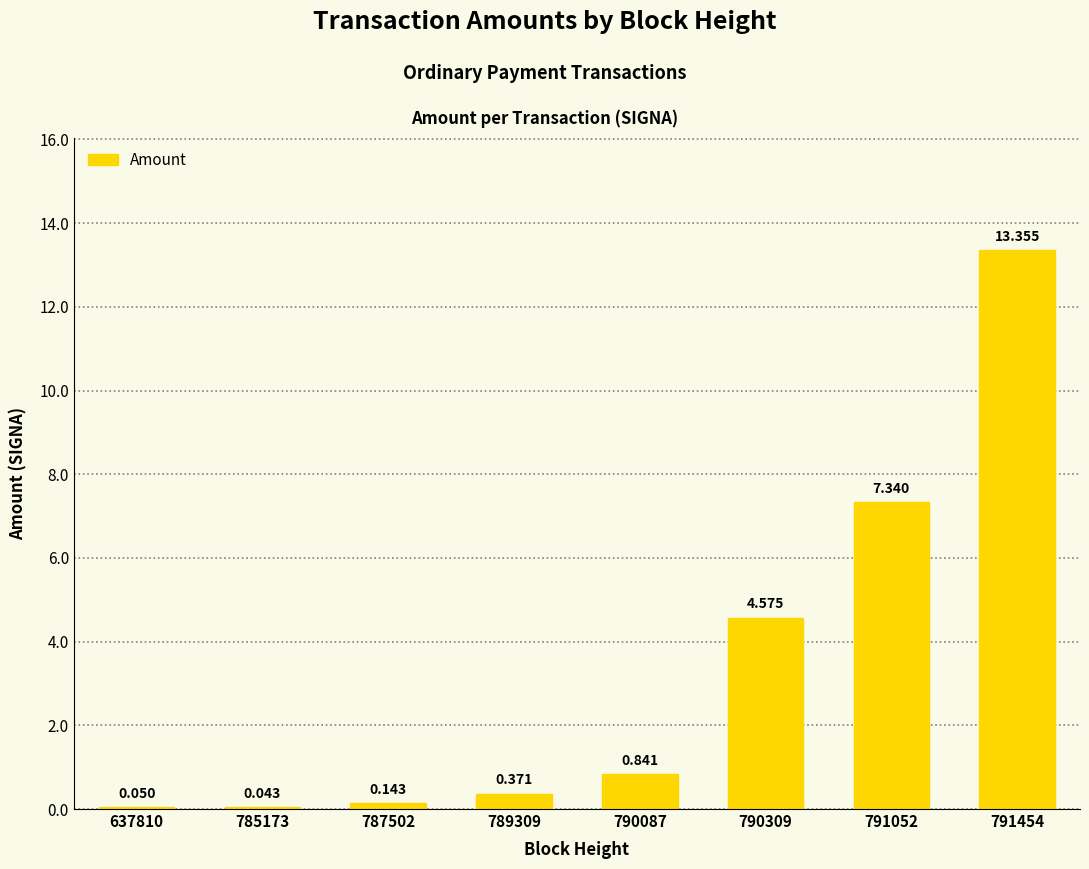

At which label is the value closest to 6?

791052